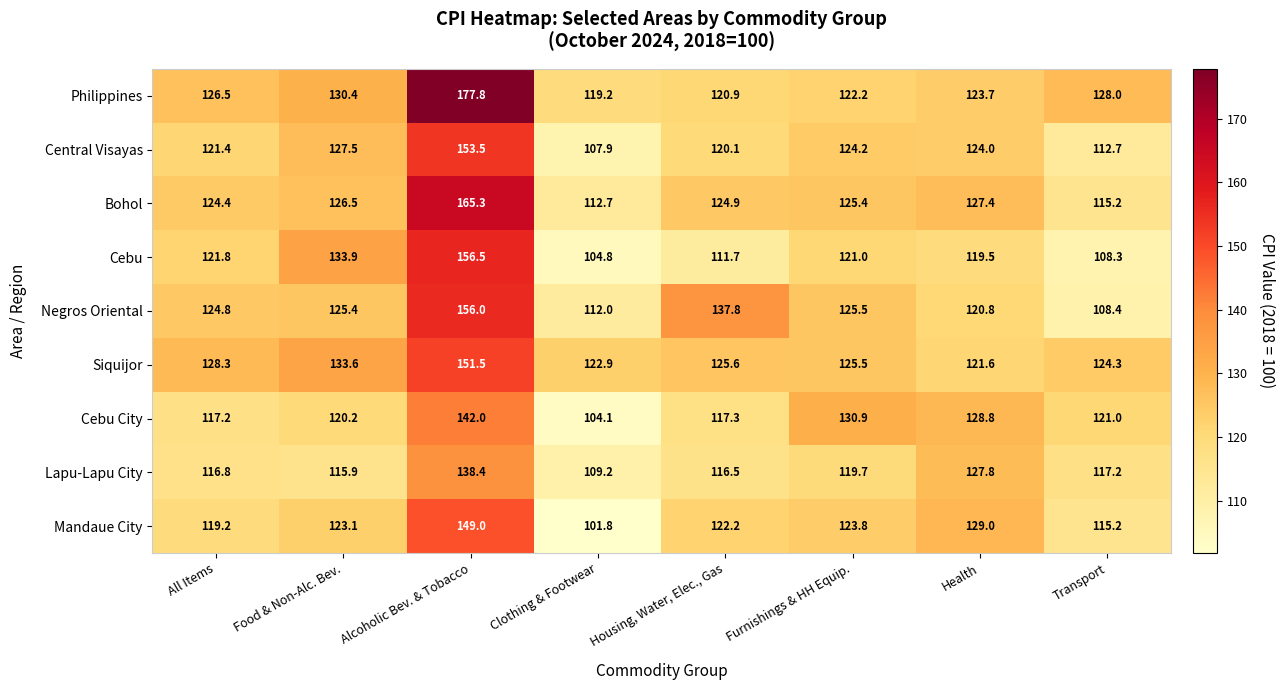

What is the spread (max minus min) of values at Furnishings & HH Equip.?

11.2